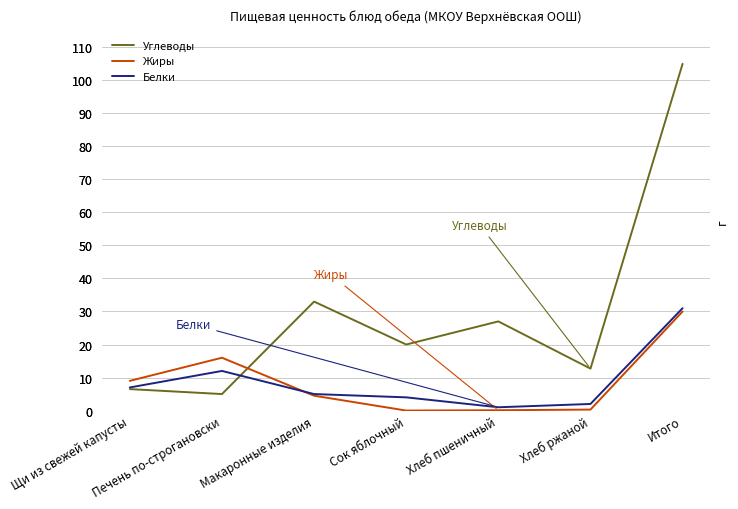

True or false: Белки has more than 2 points higher than both neighbors.

False